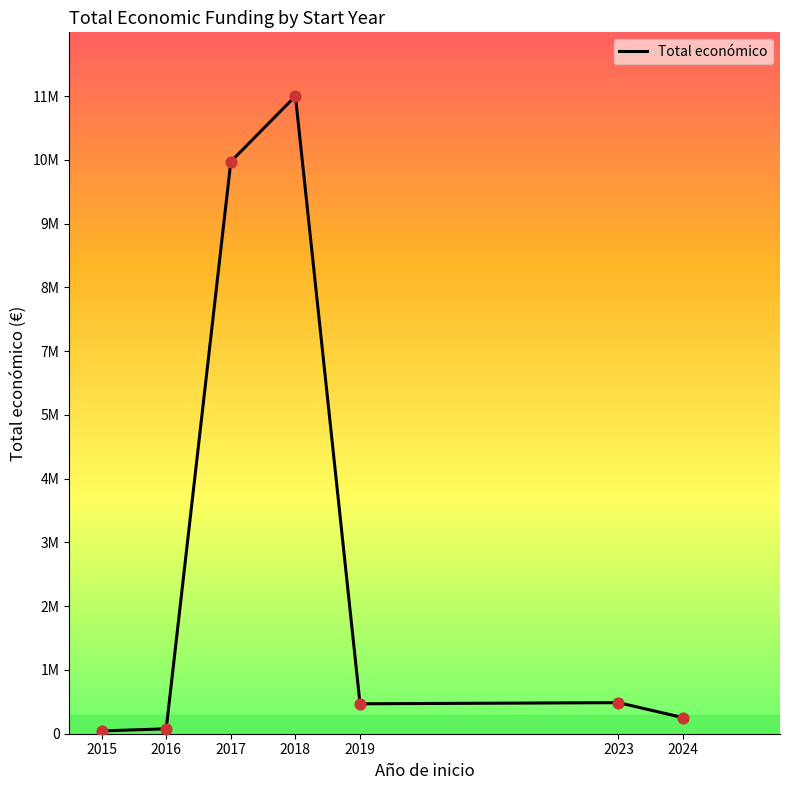

Which has a higher value, 2018 or 2015?

2018